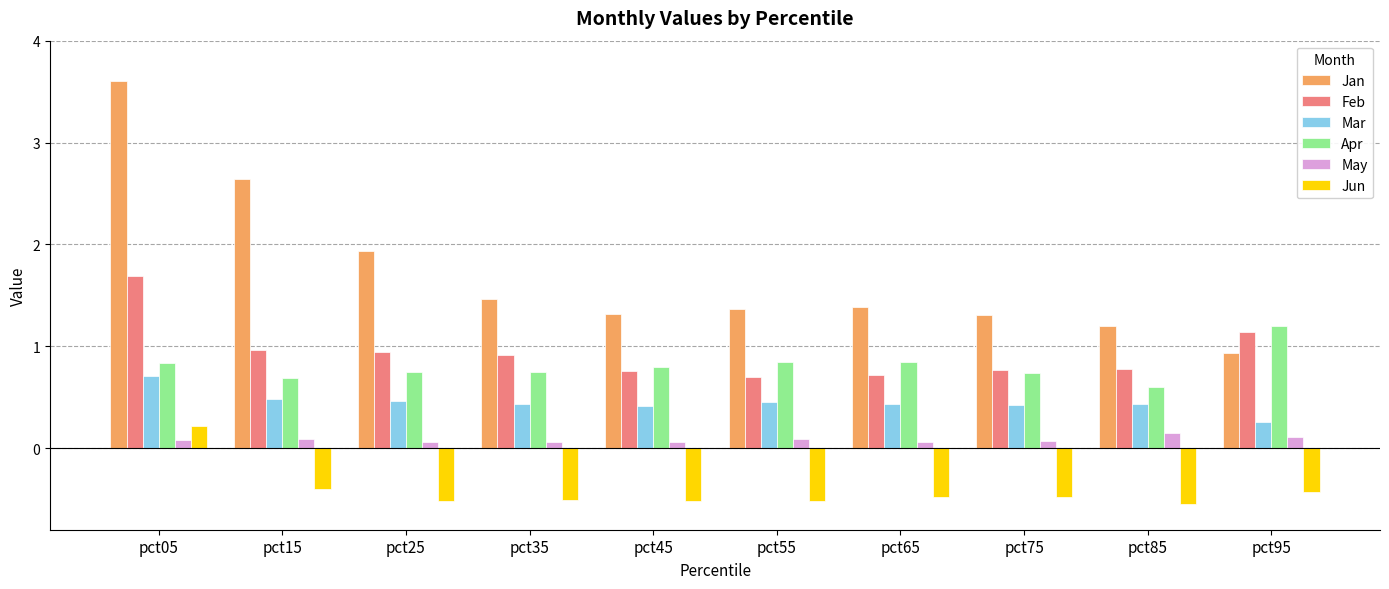

How many values in the Jun series exceed 0?

1